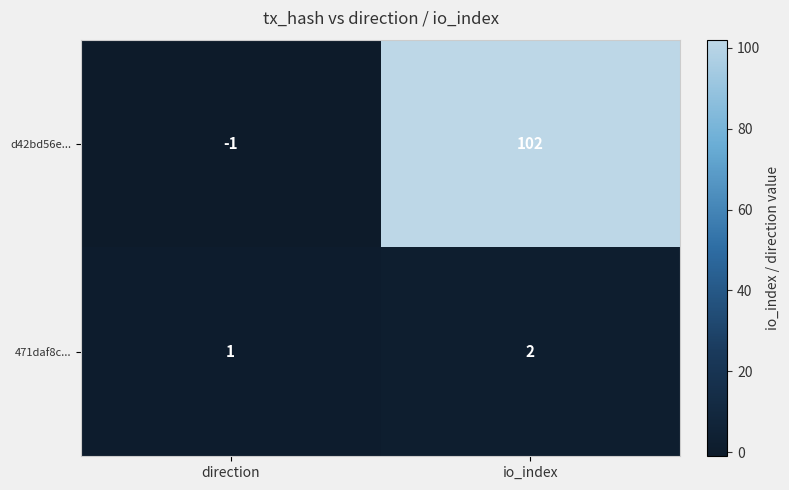

At which category does the chart reach its peak across all series?

io_index